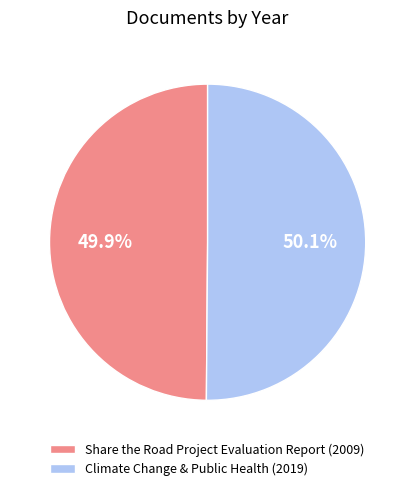

What portion of the pie excludes Climate Change & Public Health (2019)?

49.9%